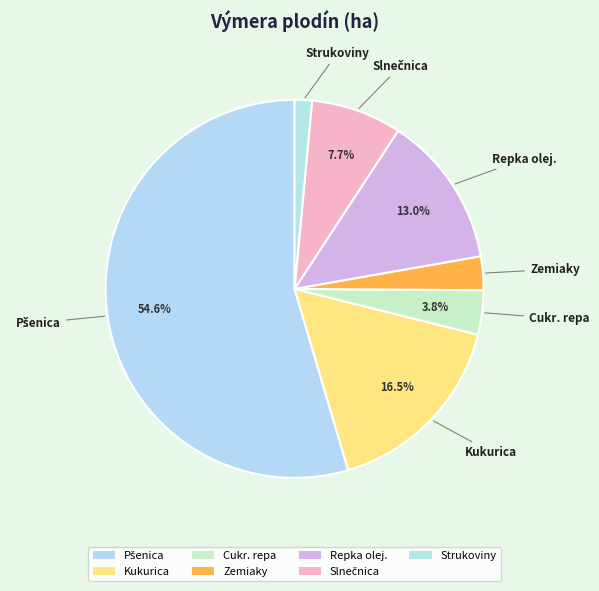

What percentage is the Strukoviny slice, to the nearest percent?

1%